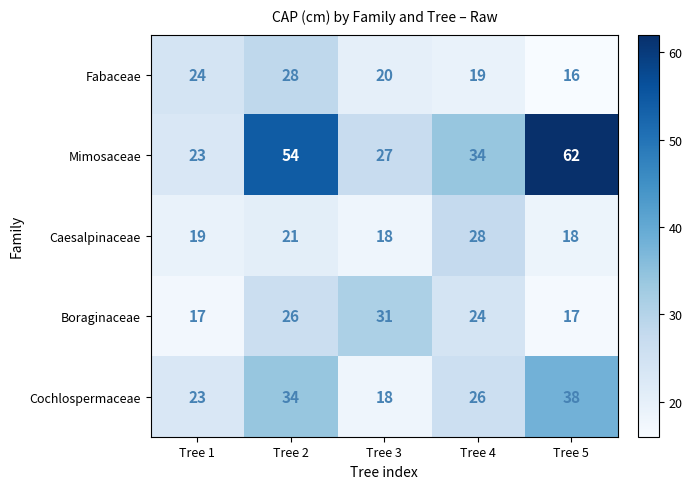

What is the smallest value displayed?

16